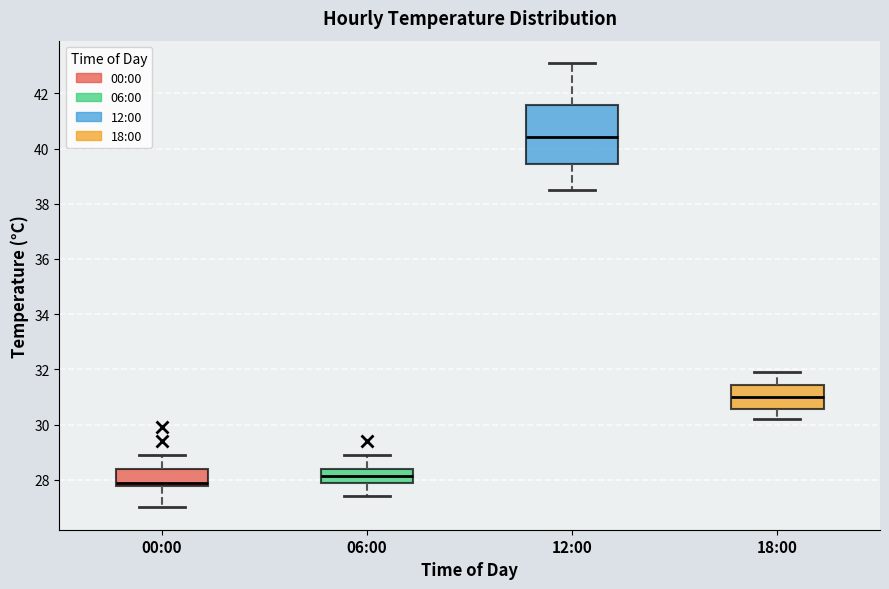

Reading left to right, read every box against the y-axis: the position of its median line, the range the box covers, and the ends of its whiskers. The values are not printed on the chart, so give them approximately, as read against the axis.

00:00: median 28.0, box 27.8 to 28.4, whiskers 27.0 to 29.0
06:00: median 28.2, box 28.0 to 28.4, whiskers 27.4 to 29.0
12:00: median 40.4, box 39.4 to 41.6, whiskers 38.6 to 43.2
18:00: median 31.0, box 30.6 to 31.4, whiskers 30.2 to 32.0